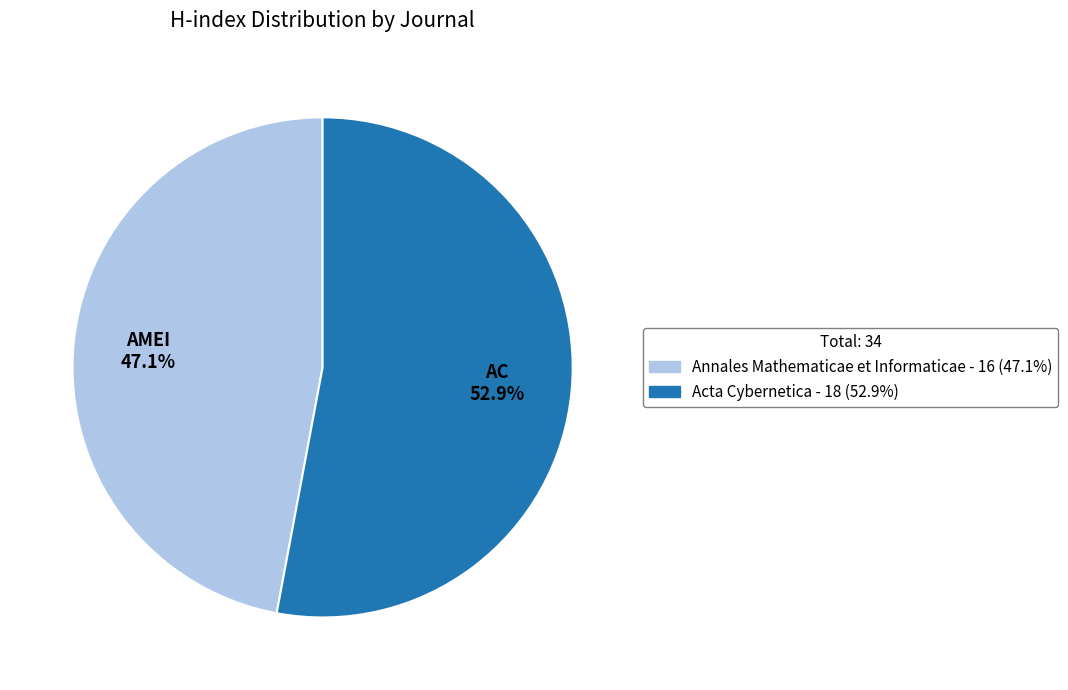

How much of the chart is everything except Annales Mathematicae et Informaticae?

52.9%